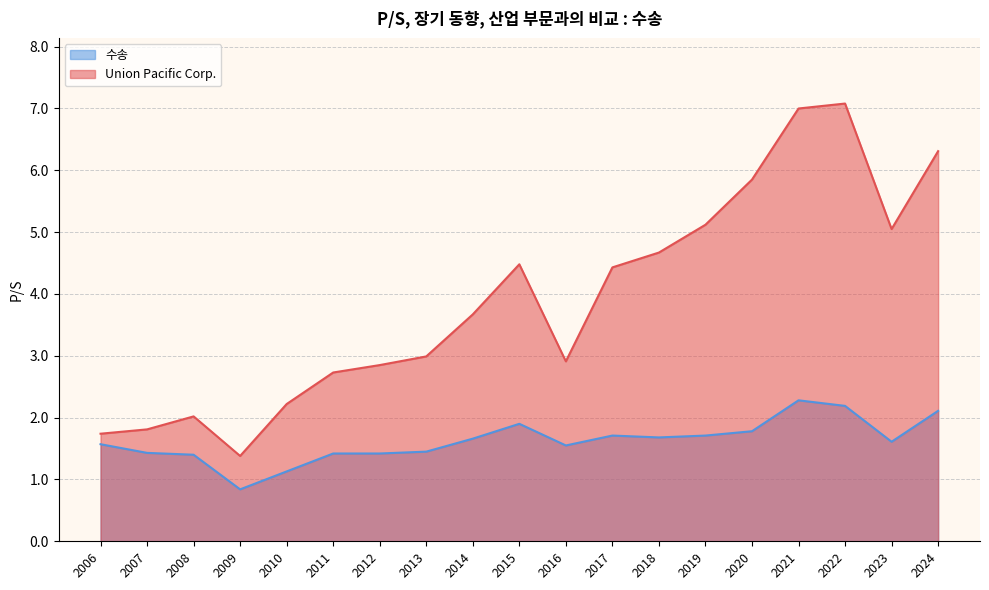

How many interior local peaks does the 수송 series have?

3